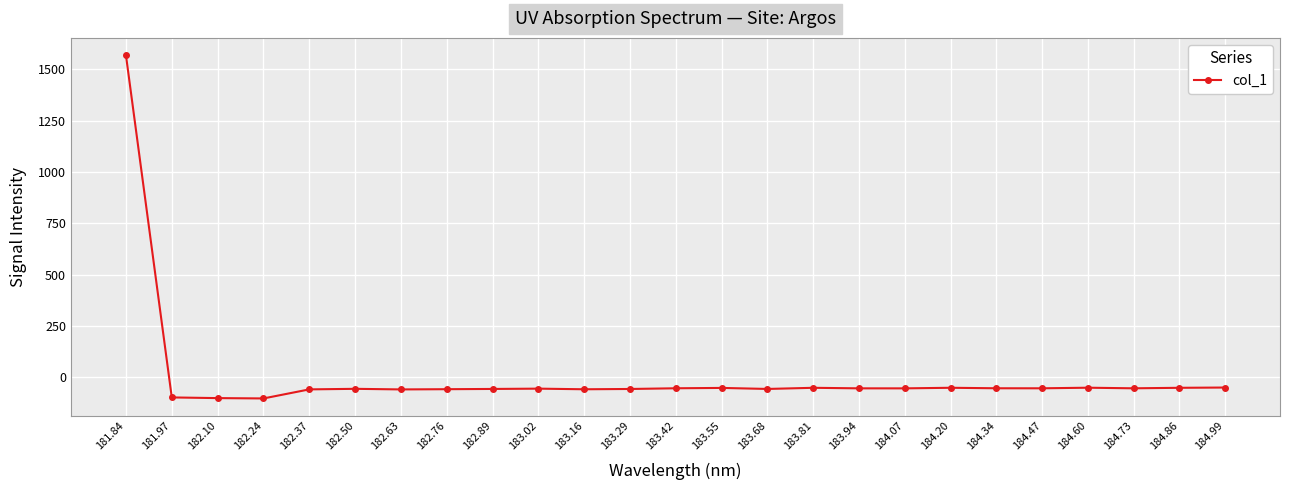

What is the change in value from 182.89 to 183.81?

+5.6